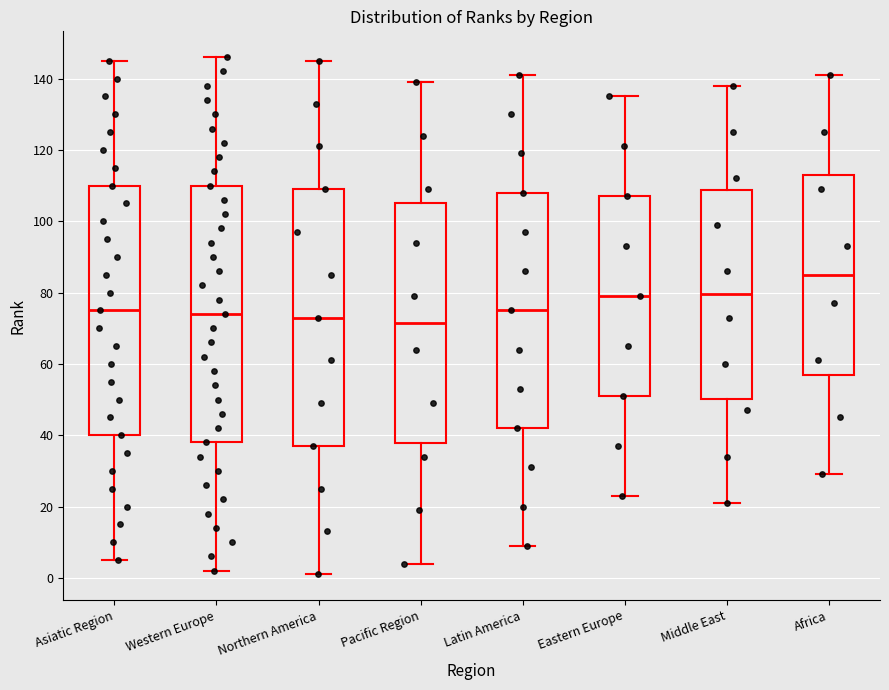

Reading left to right, transcribe this box plot: for each box, give where its median line is, the range the box spans, and where its two whiskers end, as read against the y-axis. The values are not printed on the chart, so give them approximately, as read against the axis.

Asiatic Region: median 76, box 40 to 110, whiskers 6 to 146
Western Europe: median 74, box 38 to 110, whiskers 2 to 146
Northern America: median 74, box 38 to 110, whiskers 2 to 146
Pacific Region: median 72, box 38 to 106, whiskers 4 to 140
Latin America: median 76, box 42 to 108, whiskers 10 to 142
Eastern Europe: median 80, box 52 to 108, whiskers 24 to 136
Middle East: median 80, box 50 to 108, whiskers 22 to 138
Africa: median 86, box 58 to 114, whiskers 30 to 142